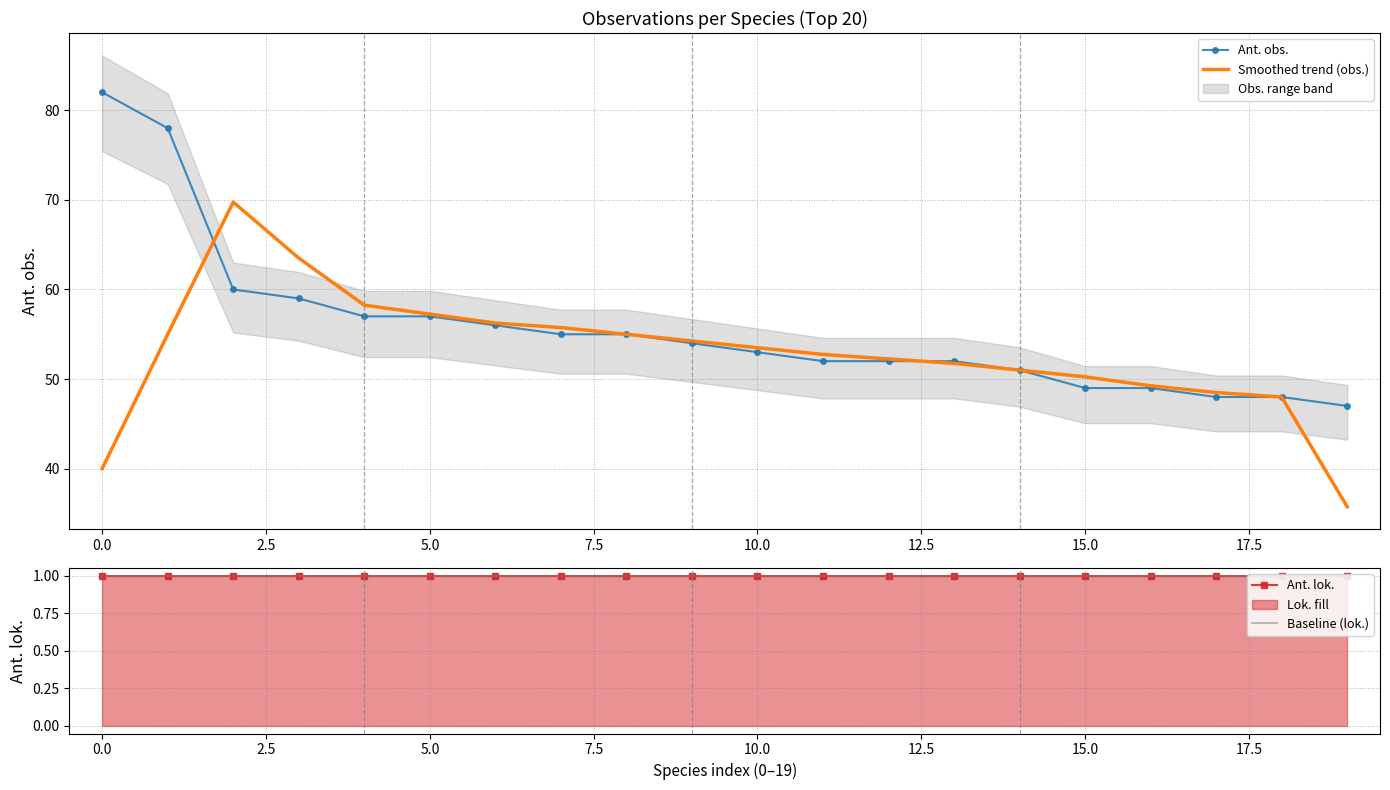

Rank the series by their maximum value, from highest to lowest.

Ant. obs., Smoothed trend (obs.), Ant. lok., Baseline (lok.)